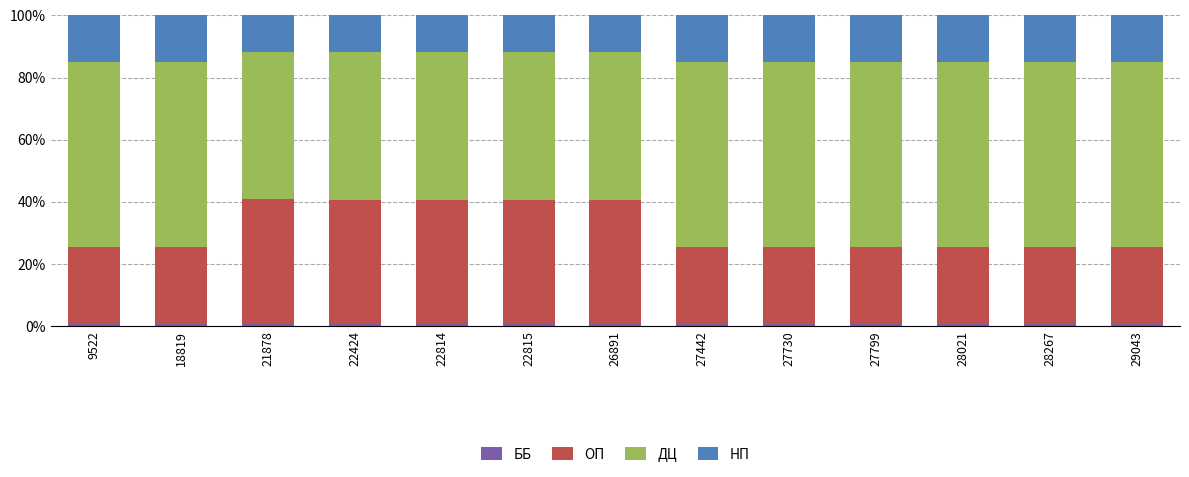

What is the sum of all ББ values?

10.5